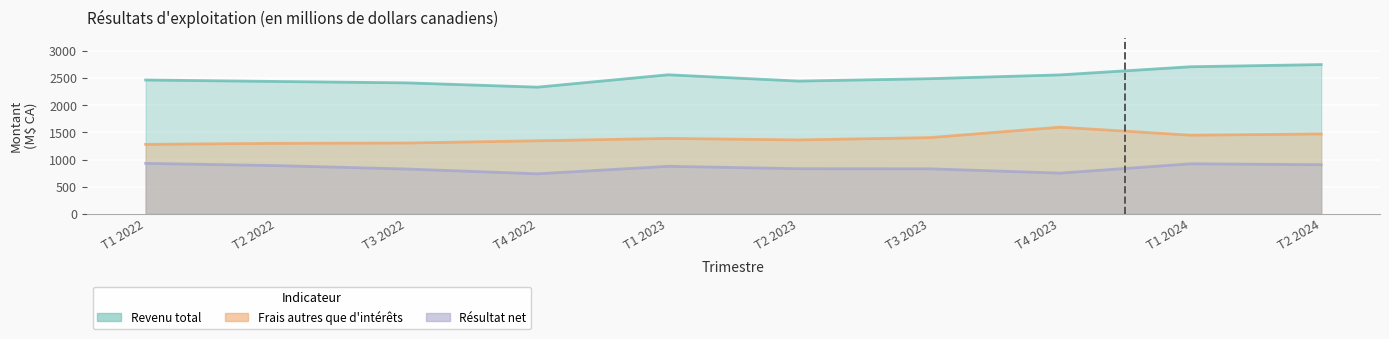

How many values in the Revenu total series exceed 2490?

4